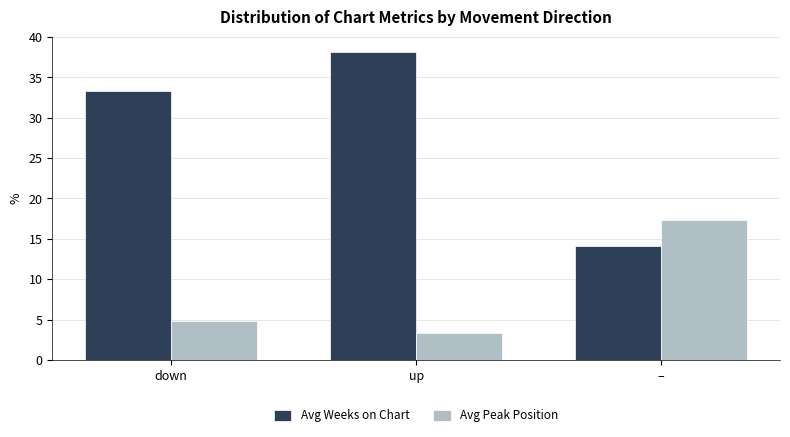

Where does the Avg Weeks on Chart series first go above 33?

down